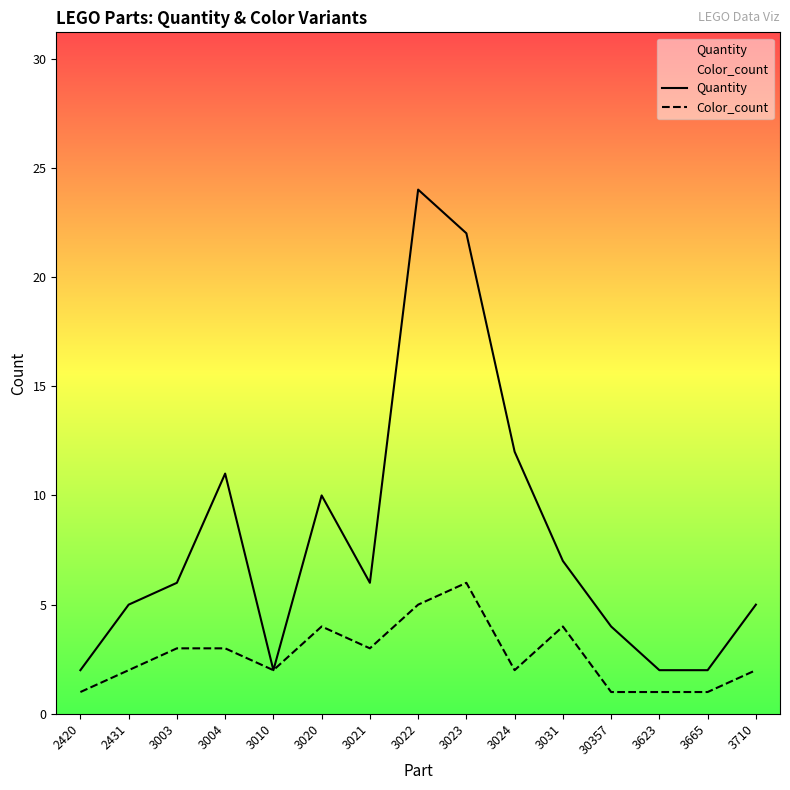

What is the difference between the Quantity values at 3004 and 3020?

1